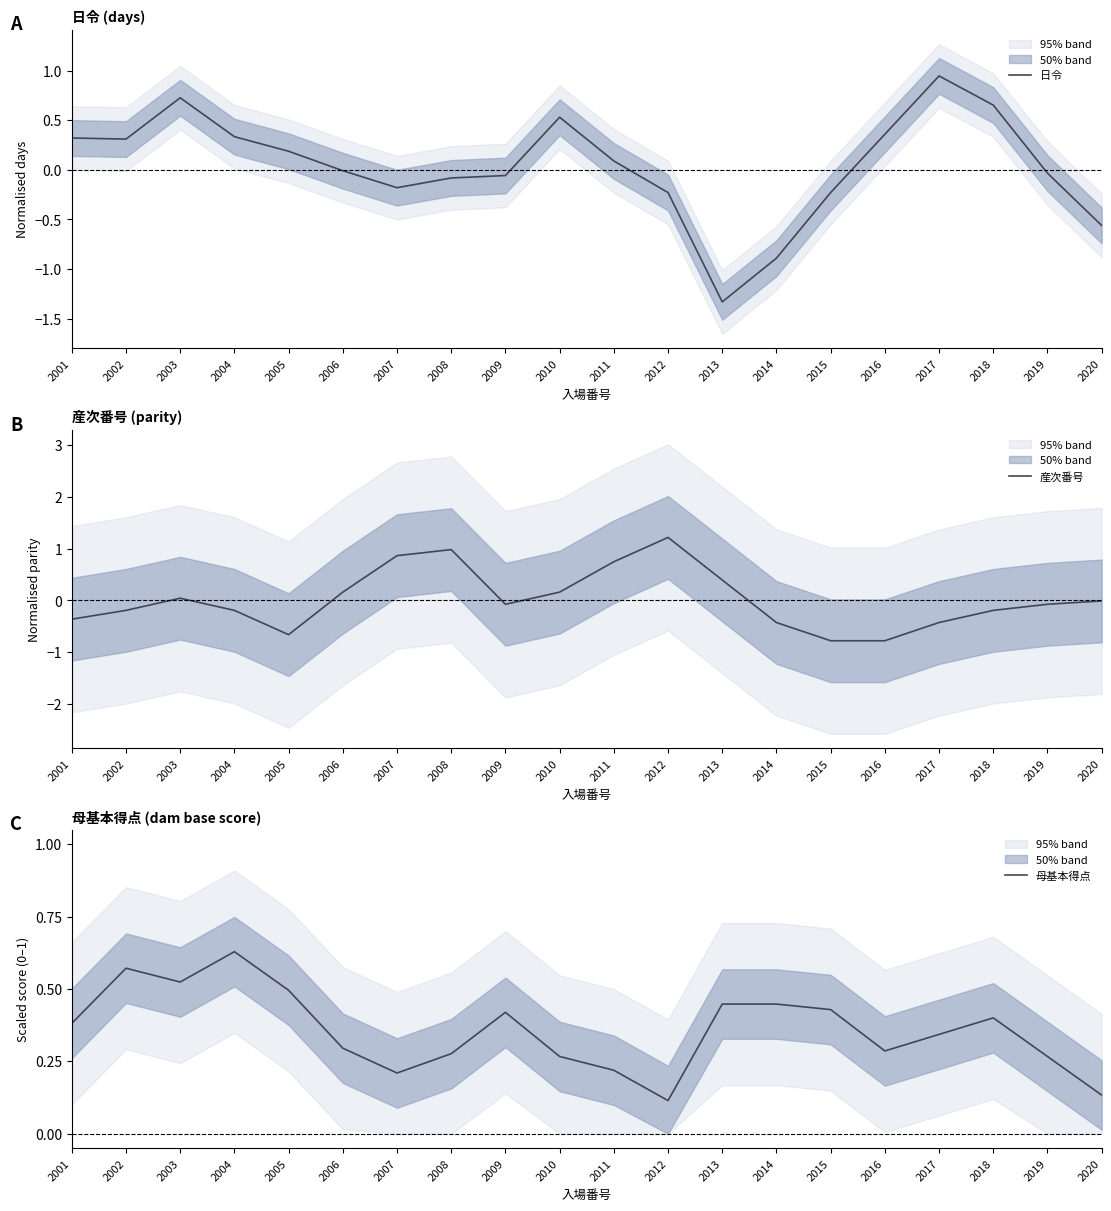

How many negative values does the 日令 series have?

10